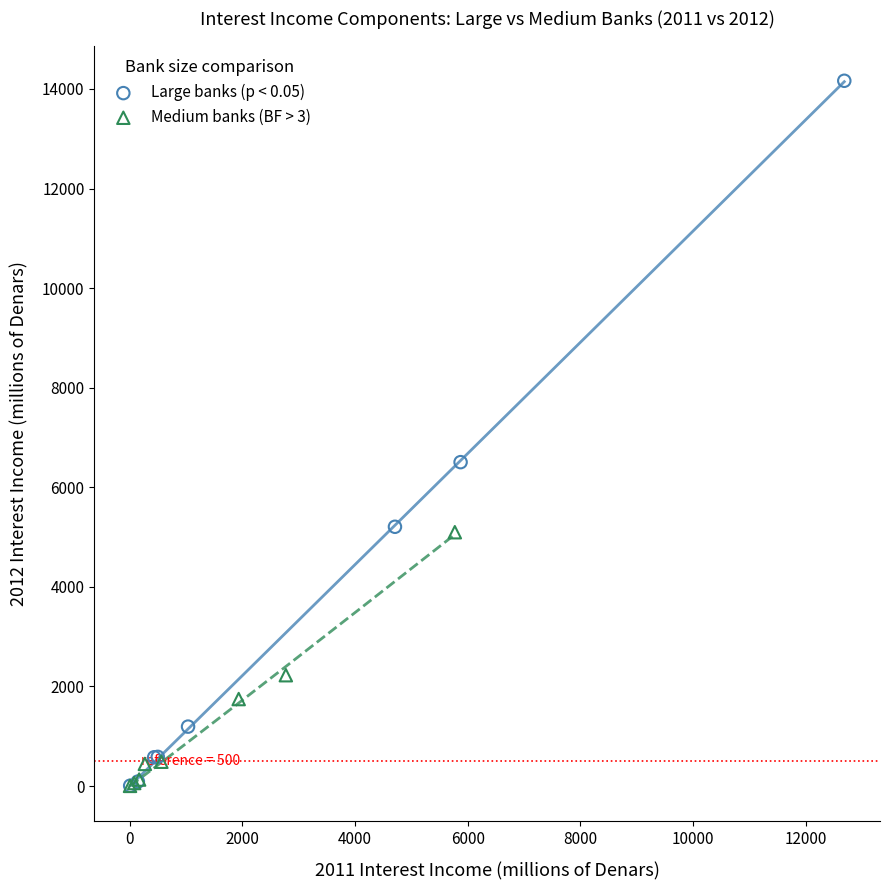

Which series has the largest Y range (max minus min)?

Large banks (p < 0.05)